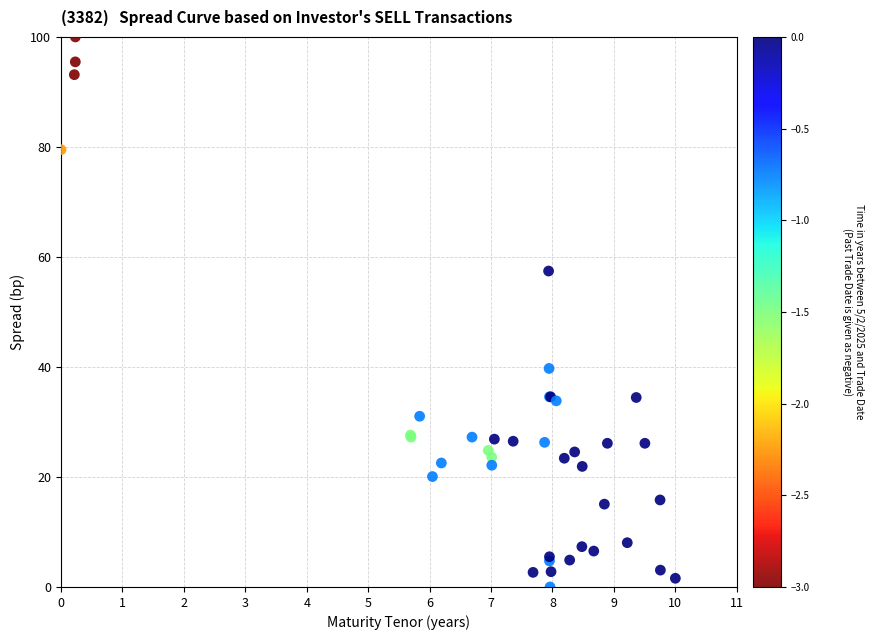

What Y value in the scatter plot is closest to 50?

57.4